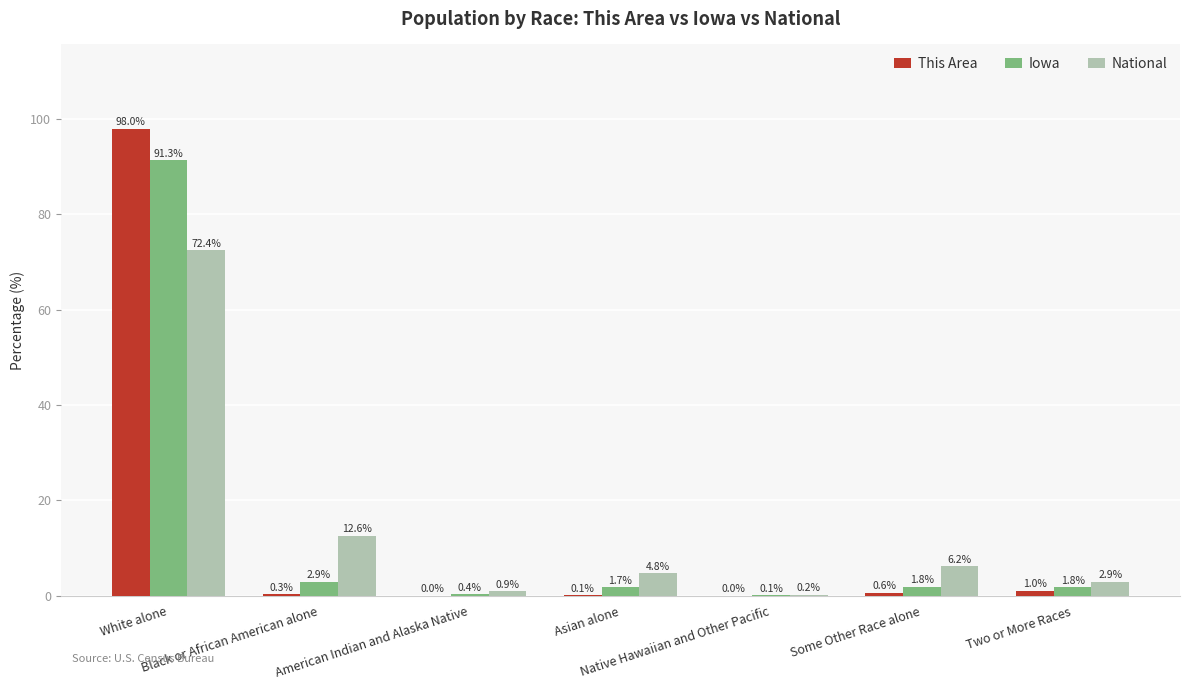

What are all the series names shown in the legend?

This Area, Iowa, National